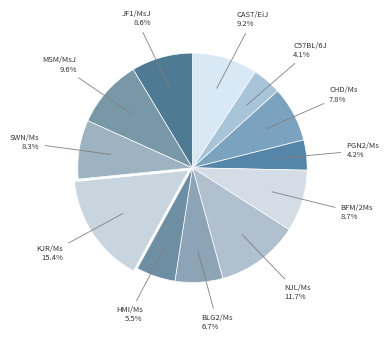

Count the number of slices in the pie.

12